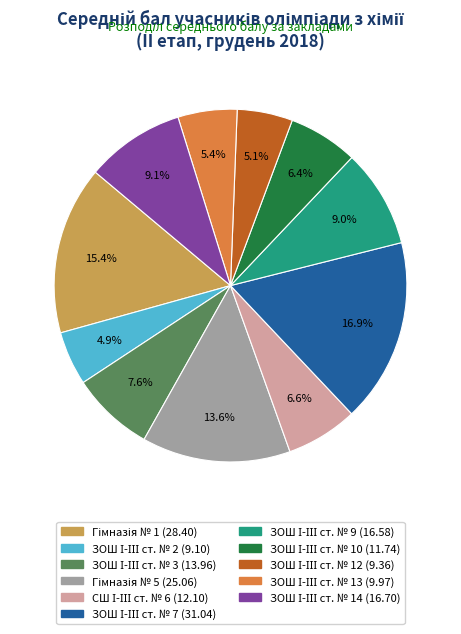

Is there any slice that represents more than half of the pie?

No